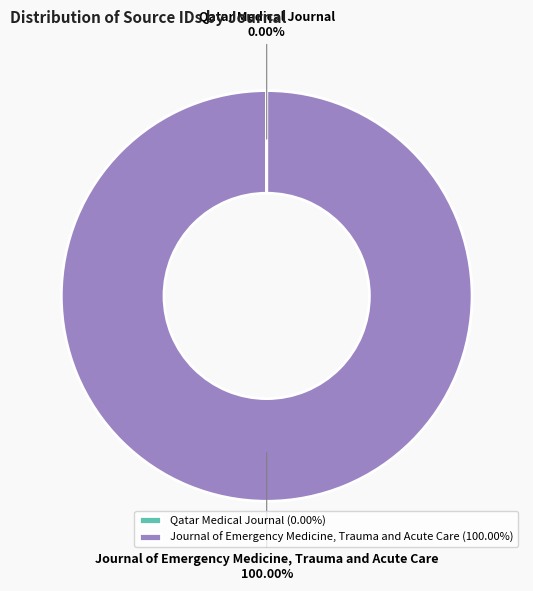

Does Journal of Emergency Medicine, Trauma and Acute Care account for over 50% of the chart?

Yes